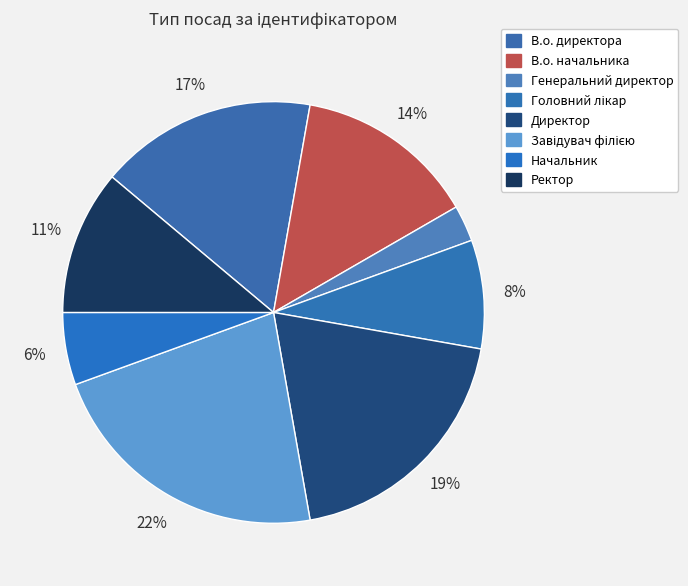

How many slices are in this pie chart?

8